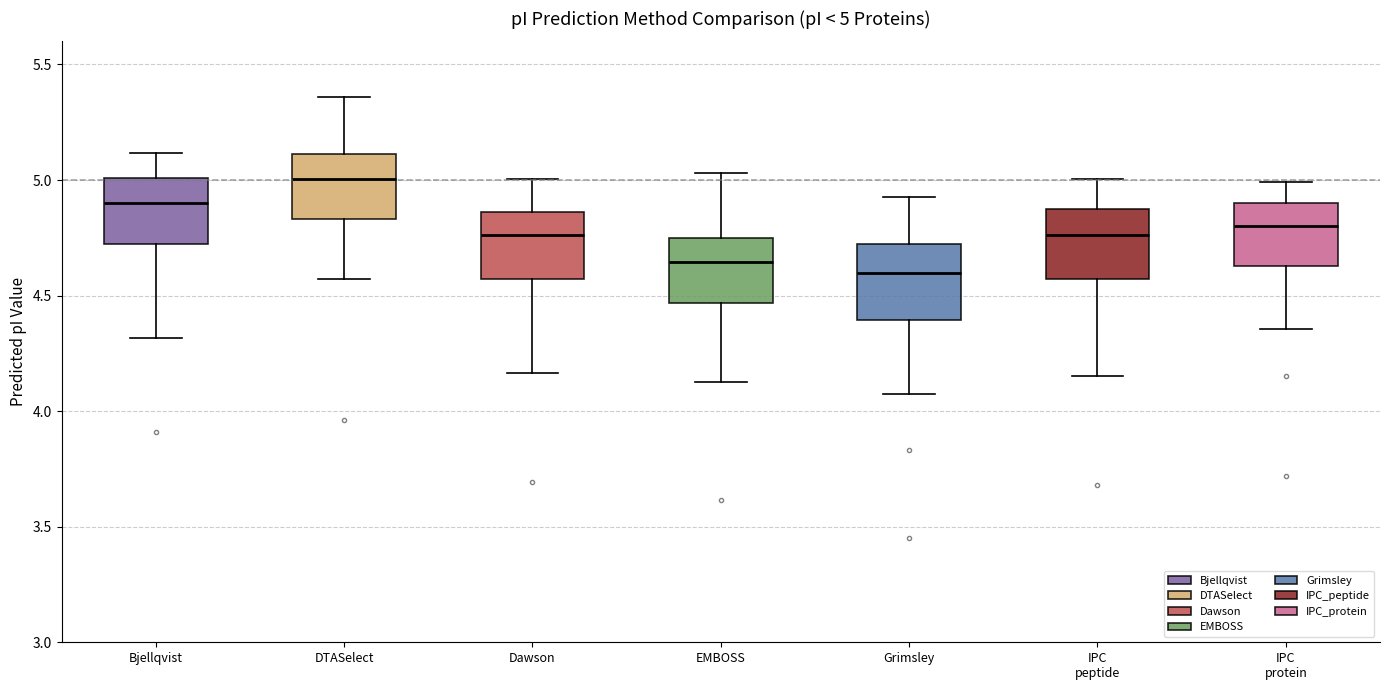

Which box has the lowest median line?

Grimsley